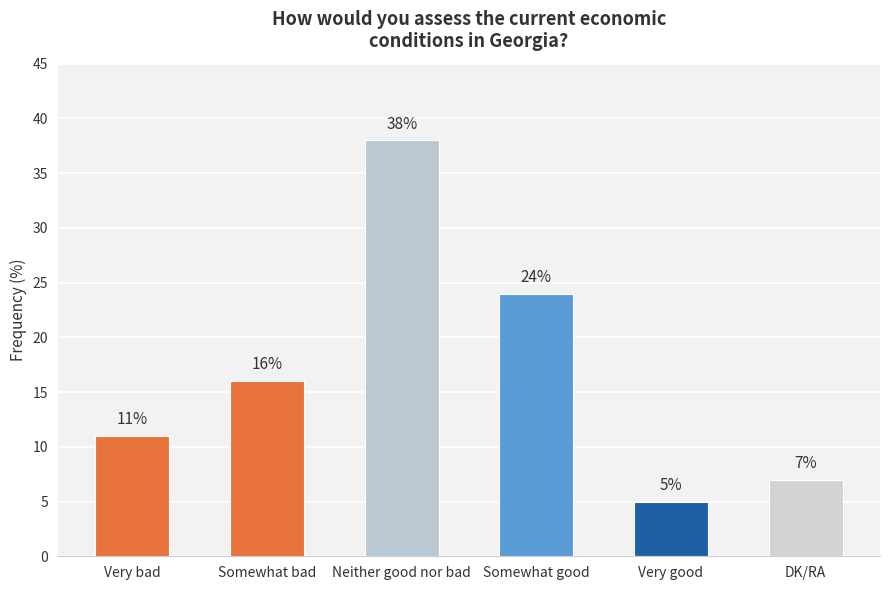

Where is the data nearest to the value 21?

Somewhat good